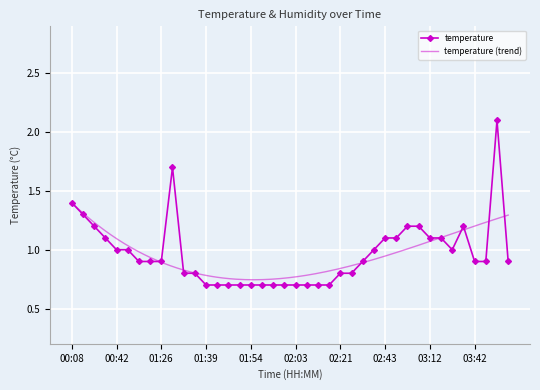

The chart shows a value of 0.6 at 01:26. True or false?

False